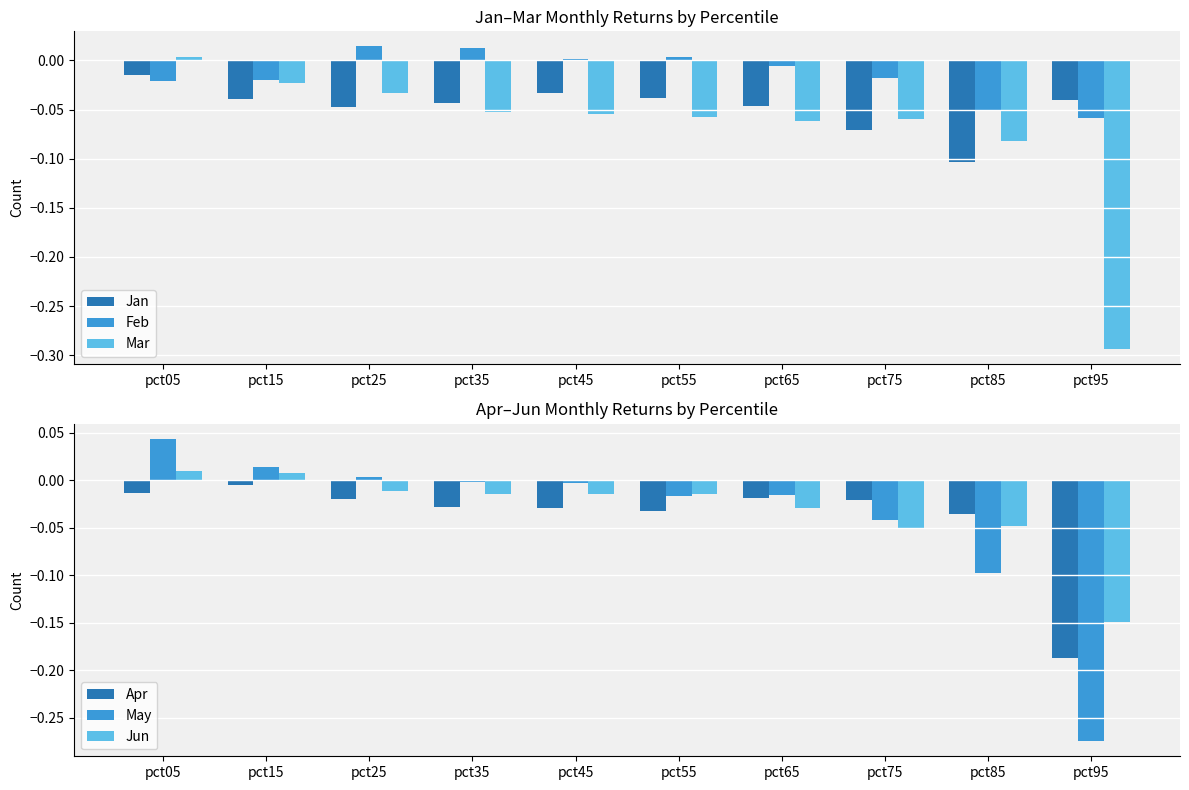

Reading left to right, transcribe all the data shown in this chart.

Jan: -0.0	-0.0	-0.0	-0.0	-0.0	-0.0	-0.0	-0.1	-0.1	-0.0
Feb: -0.0	-0.0	0.0	0.0	0.0	0.0	-0.0	-0.0	-0.1	-0.1
Mar: 0.0	-0.0	-0.0	-0.1	-0.1	-0.1	-0.1	-0.1	-0.1	-0.3
Apr: -0.0	-0.0	-0.0	-0.0	-0.0	-0.0	-0.0	-0.0	-0.0	-0.2
May: 0.0	0.0	0.0	-0.0	-0.0	-0.0	-0.0	-0.0	-0.1	-0.3
Jun: 0.0	0.0	-0.0	-0.0	-0.0	-0.0	-0.0	-0.1	-0.0	-0.1